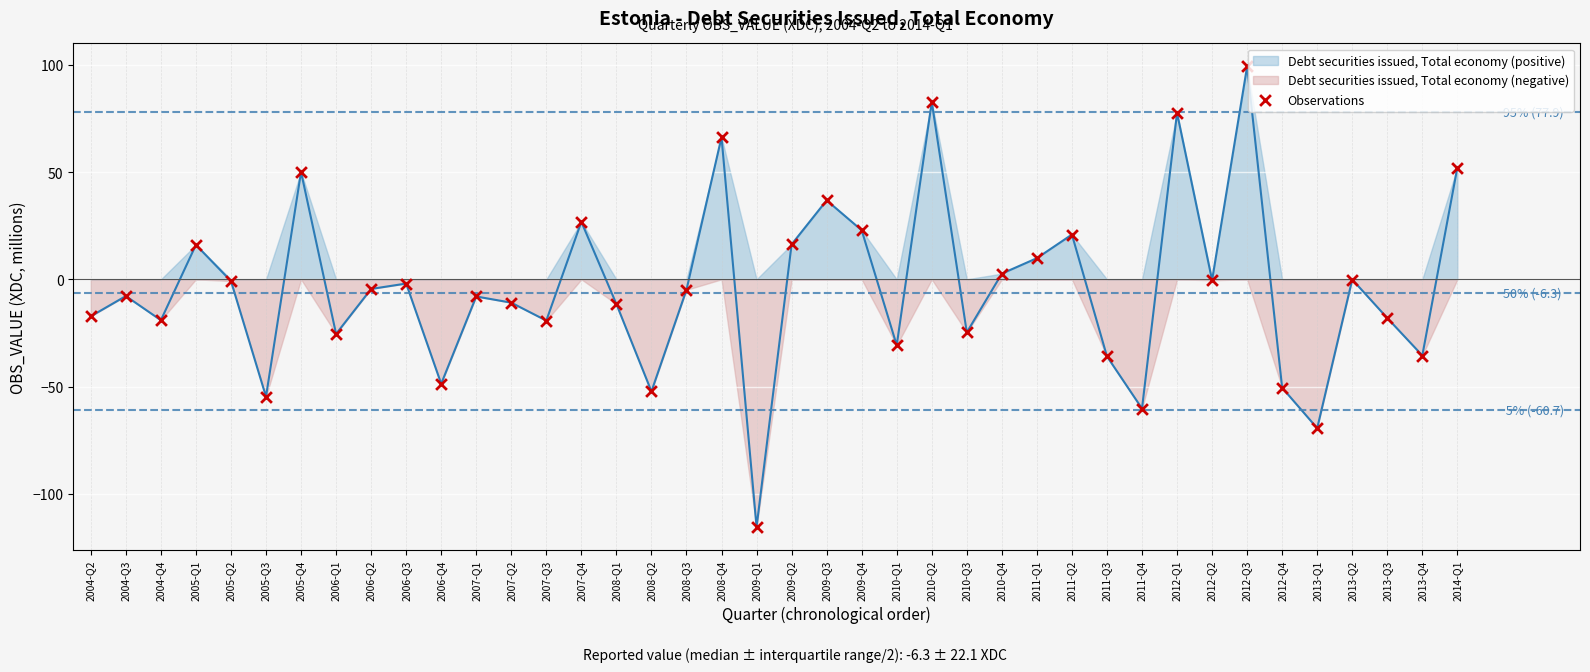

What is the range of Y values (max minus min)?

214.8